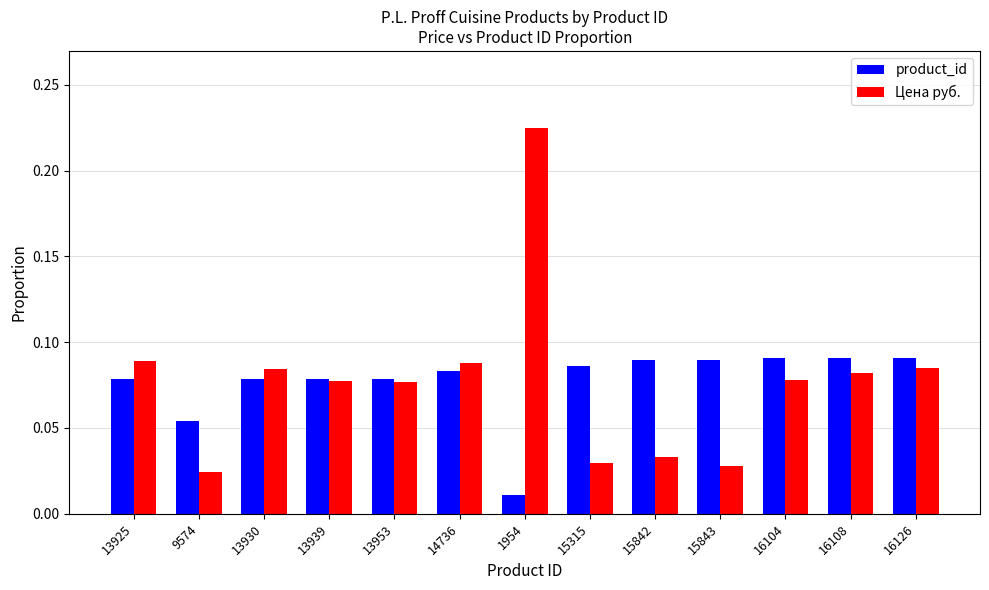

At how many categories does at least one series exceed 0?

13